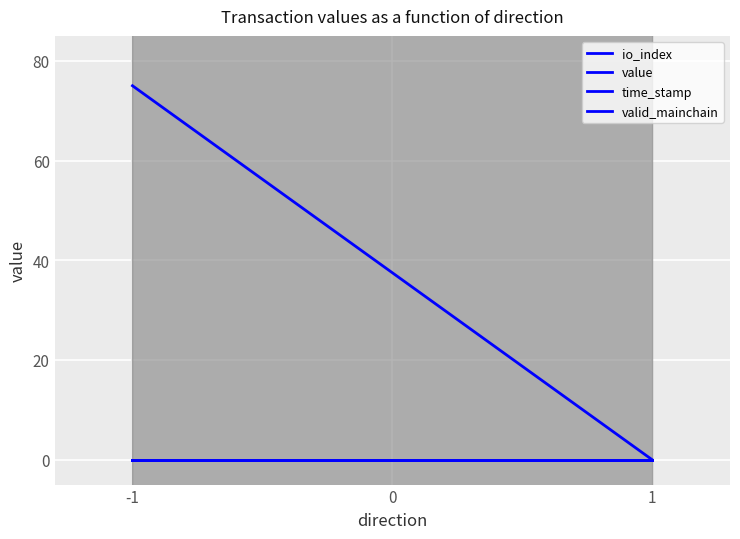

Which series has the largest range (max minus min)?

time_stamp